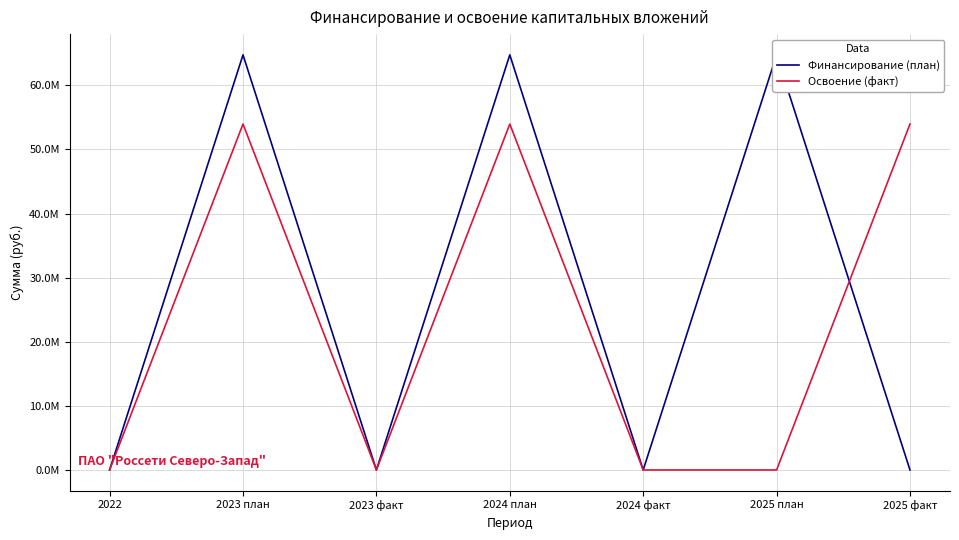

How many lines are shown in the chart?

2